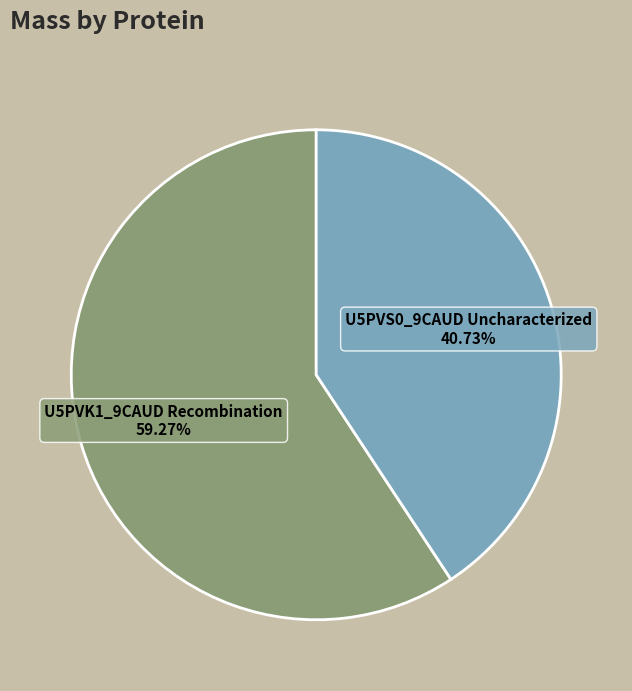

Between U5PVK1_9CAUD Recombination and U5PVS0_9CAUD Uncharacterized, which is larger?

U5PVK1_9CAUD Recombination